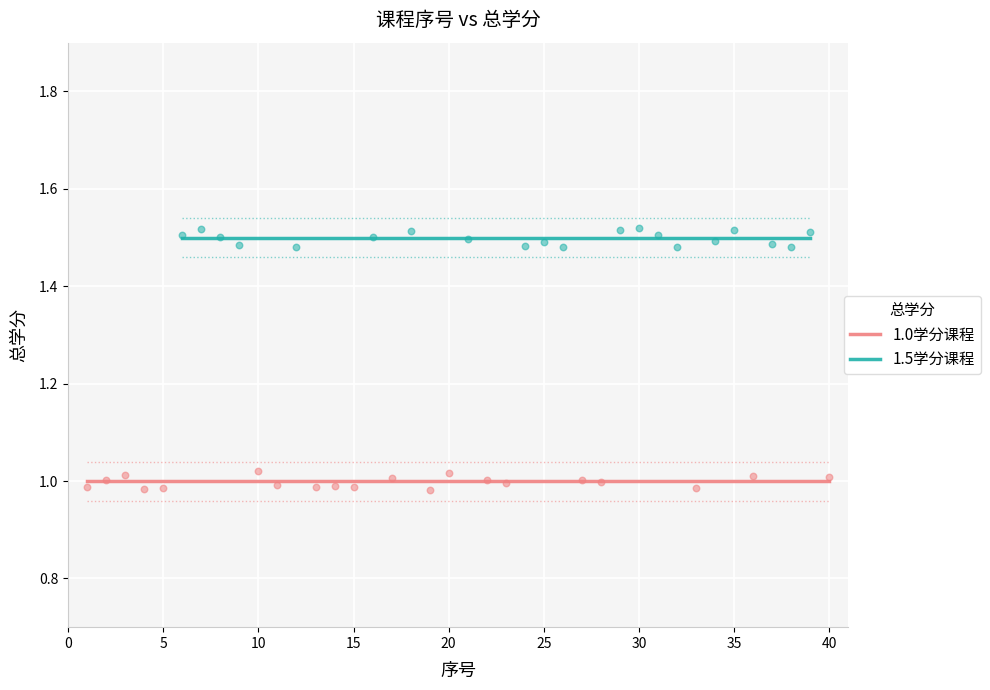

What are all the series names shown in the legend?

1.0学分课程, 1.5学分课程